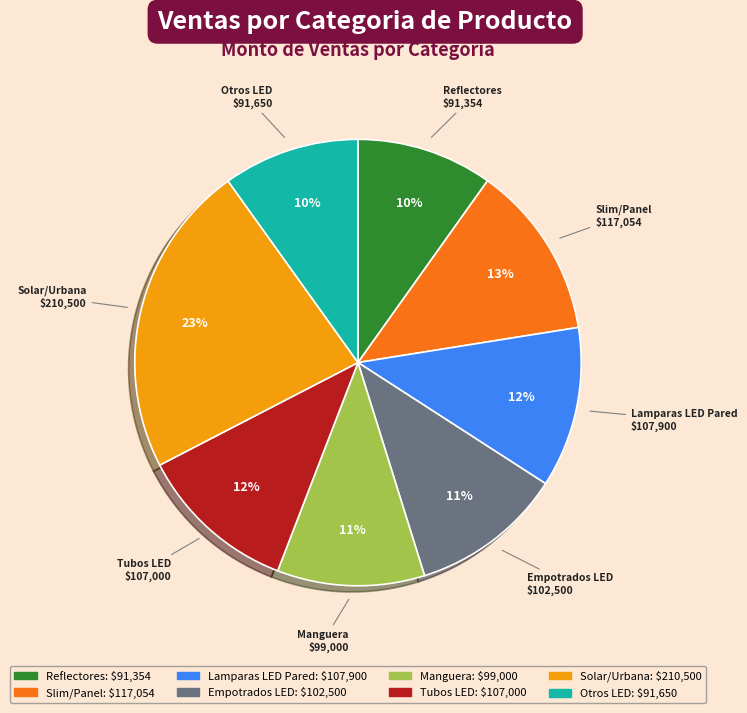

Is there any slice that represents more than half of the pie?

No